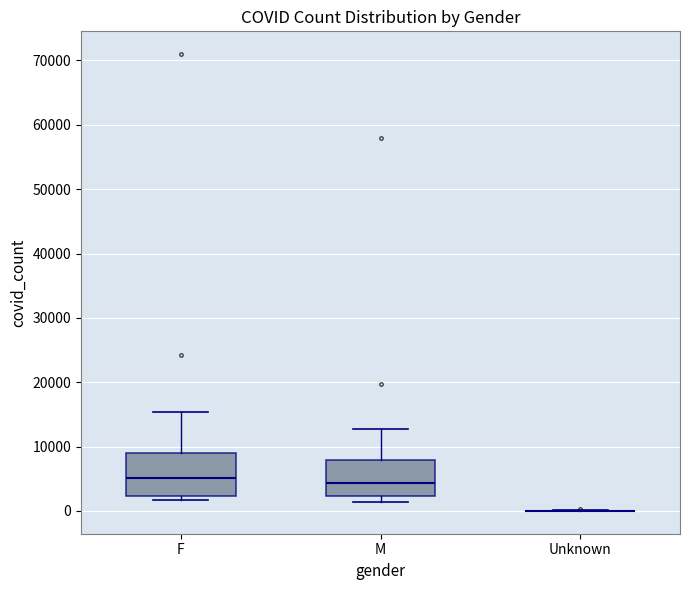

Which box is the tallest, from its lower edge to its upper edge?

F